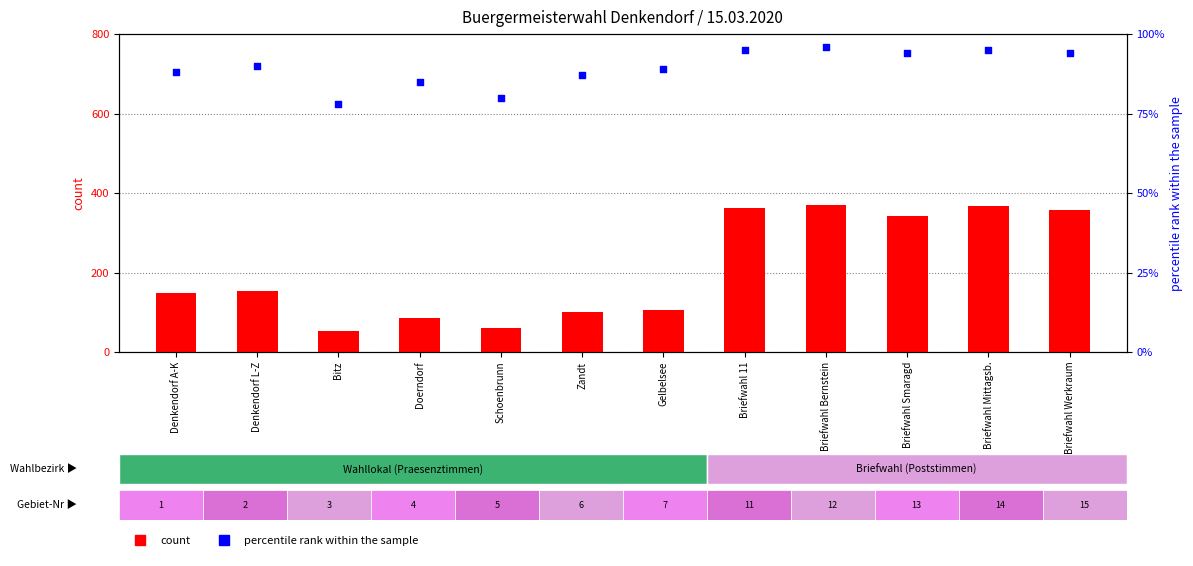

Which series reaches the maximum Y coordinate?

count